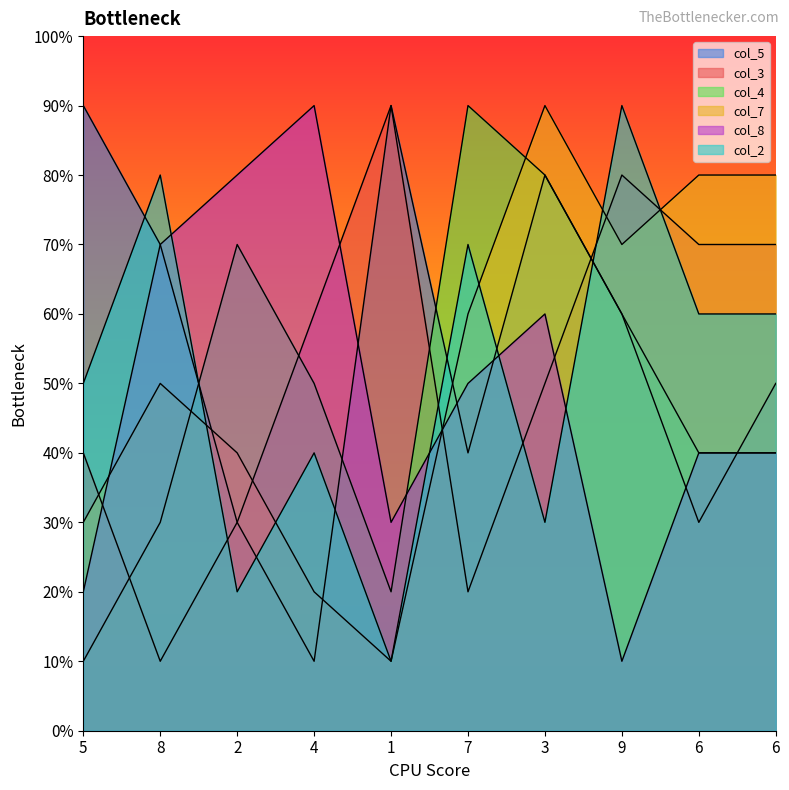

What is the label of the 2nd point from the left?

8